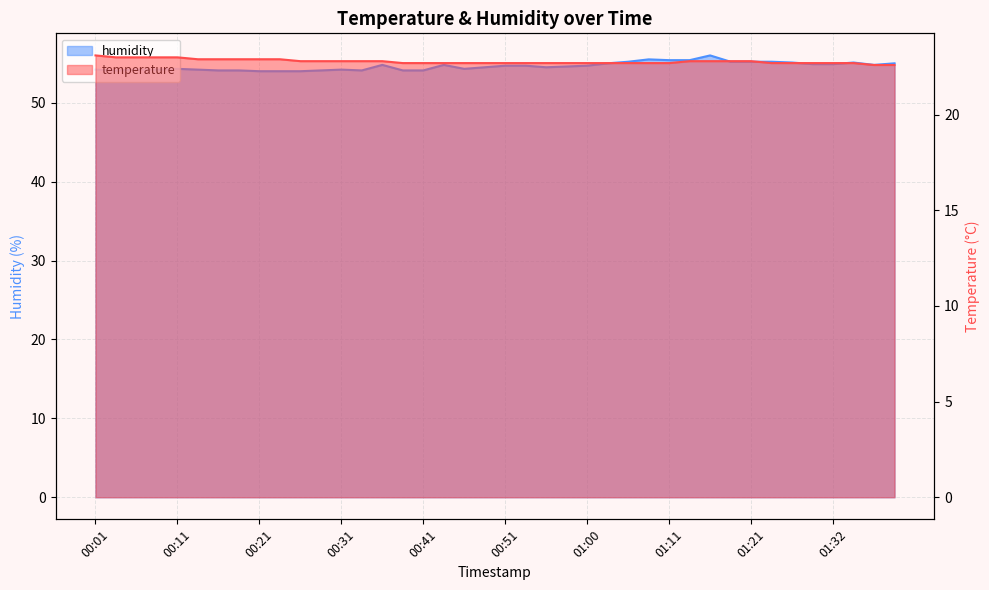

What is the lowest value of the humidity series?

54.0